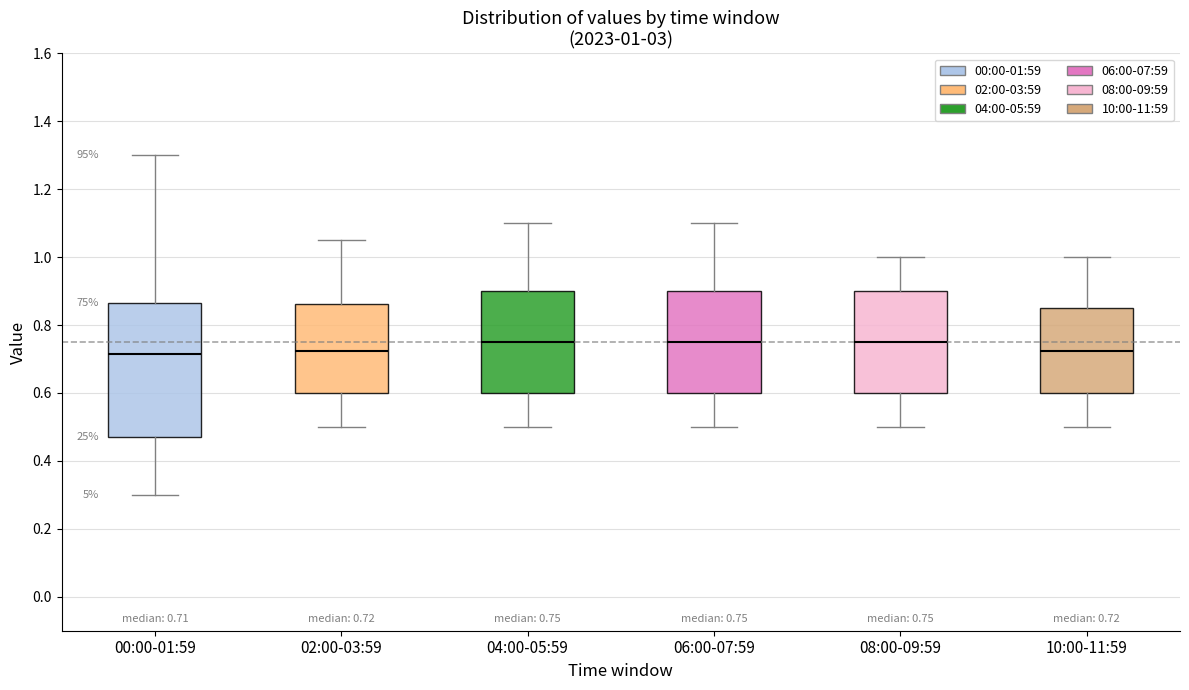

Comparing the boxes themselves (not the whiskers), which one is the tallest?

00:00-01:59